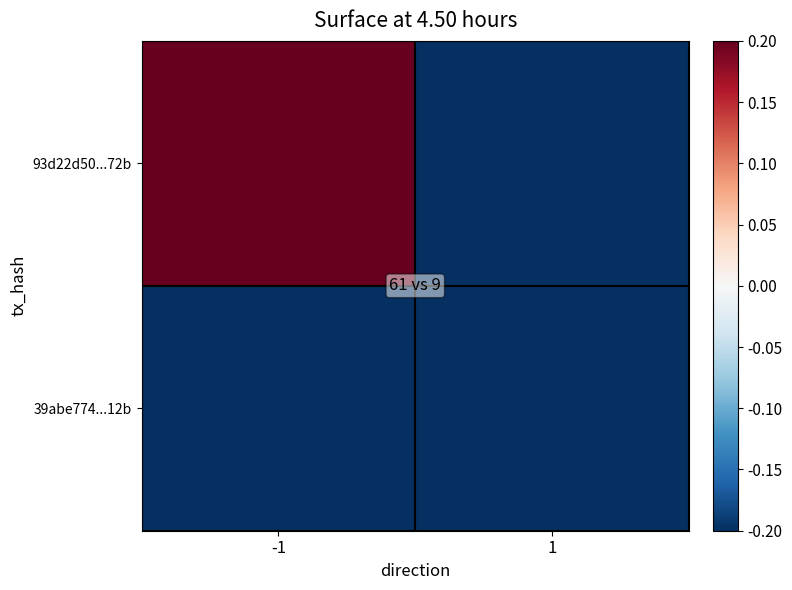

List the series in order of their overall mean, highest first.

93d22d50...72b, 39abe774...12b